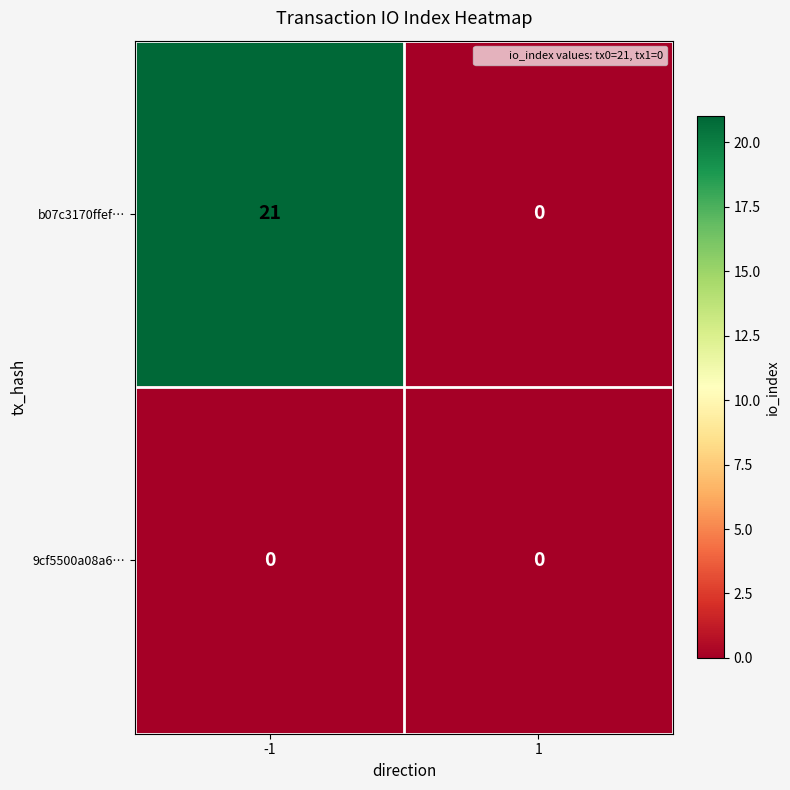

Is it true that b07c3170ffef… equals 12 at -1?

False